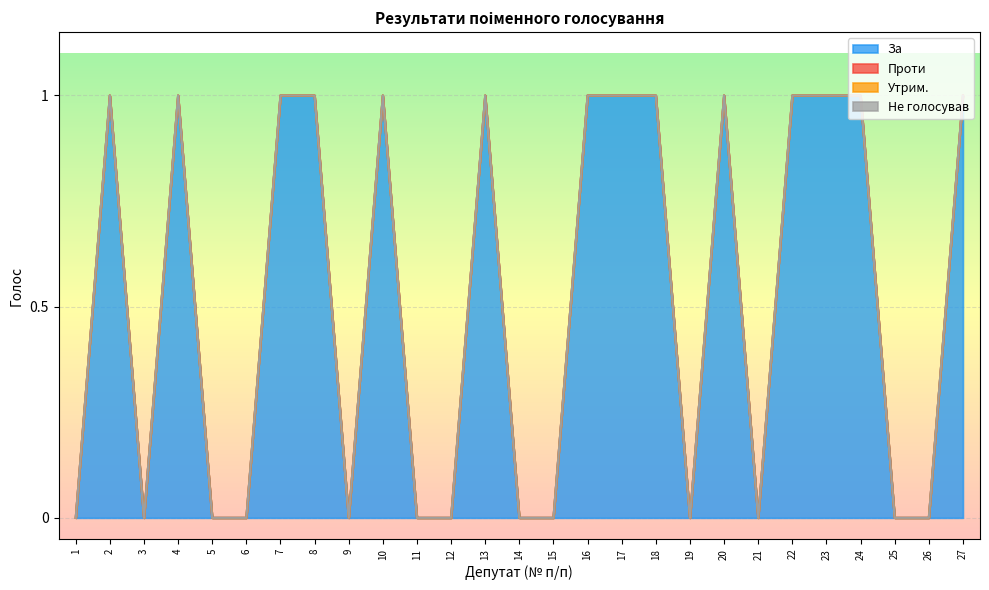

What are all the series names shown in the legend?

За, Проти, Утрим., Не голосував